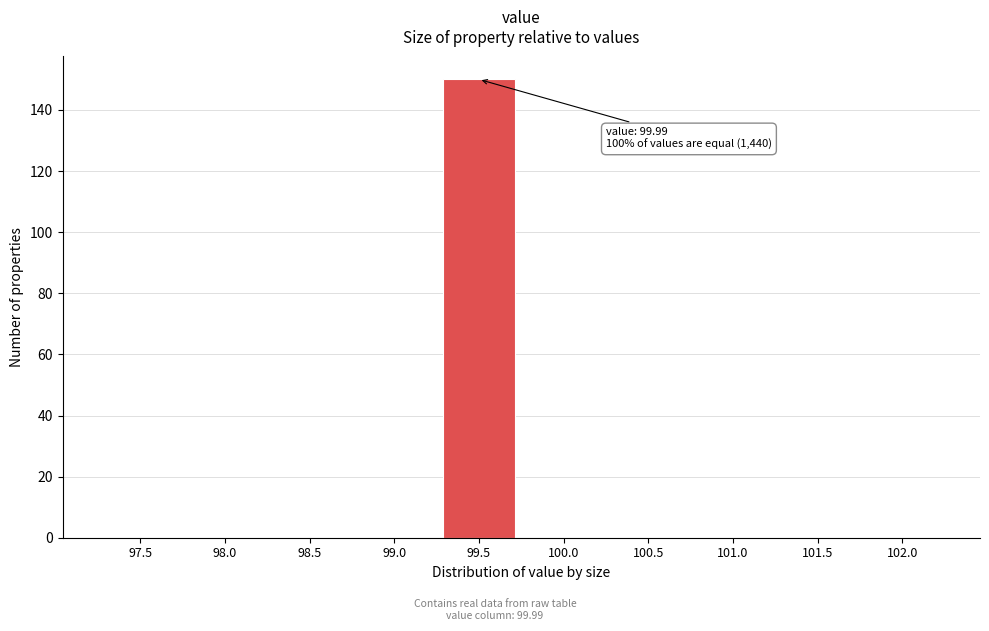

Reading left to right, extract all data points from this chart.

97.5=0	98.0=0	98.5=0	99.0=0	99.5=150	100.0=0	100.5=0	101.0=0	101.5=0	102.0=0